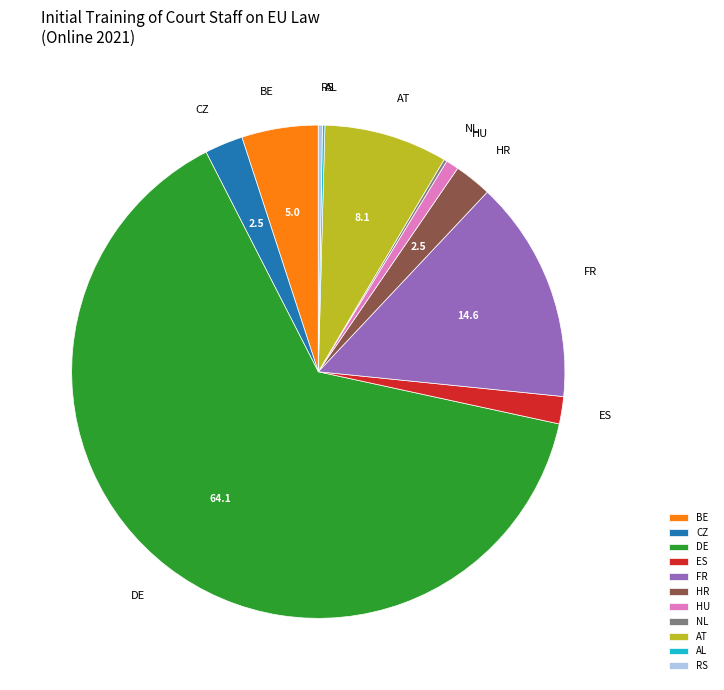

Which category accounts for the majority?

DE